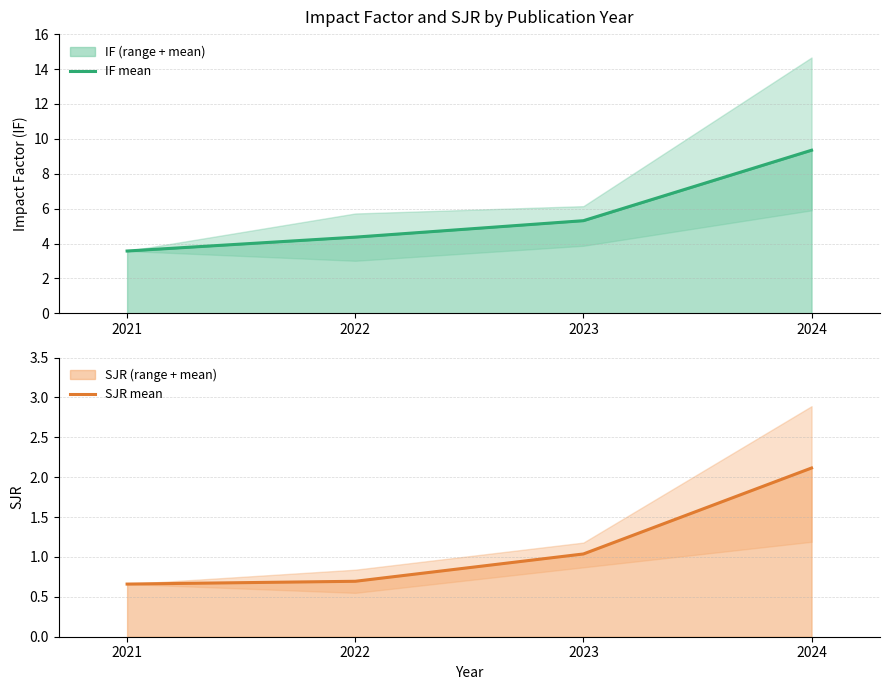

Rank the categories by SJR mean value from lowest to highest.

2021, 2022, 2023, 2024